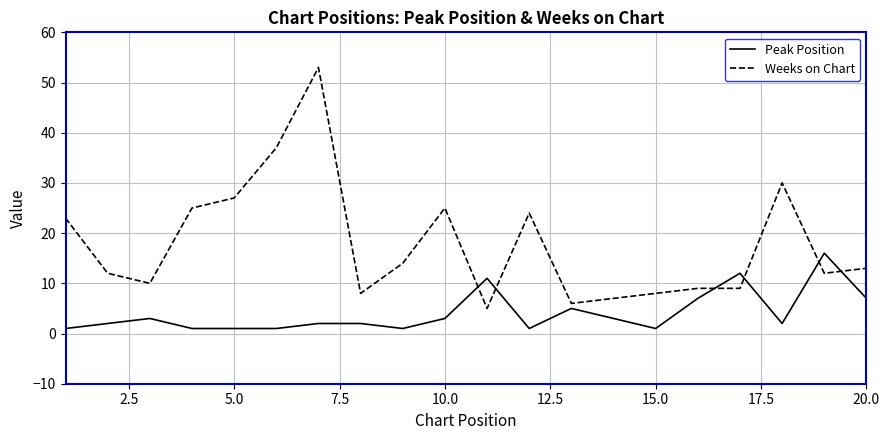

Reading left to right, what are all the values shown in this chart?

Peak Position: 1	2	3	1	1	1	2	2	1	3	11	1	5	3	1	7	12	2	16	7
Weeks on Chart: 23	12	10	25	27	37	53	8	14	25	5	24	6	7	8	9	9	30	12	13